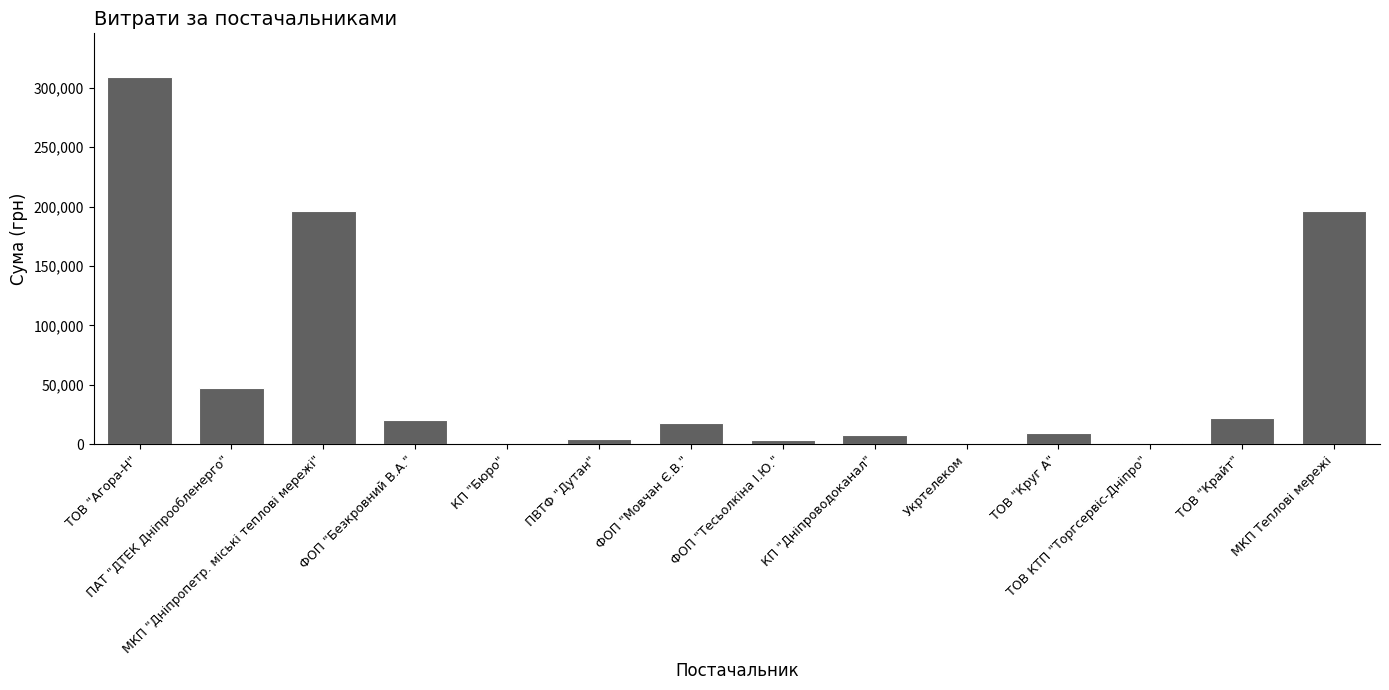

What is the sum of all values?

836934.0